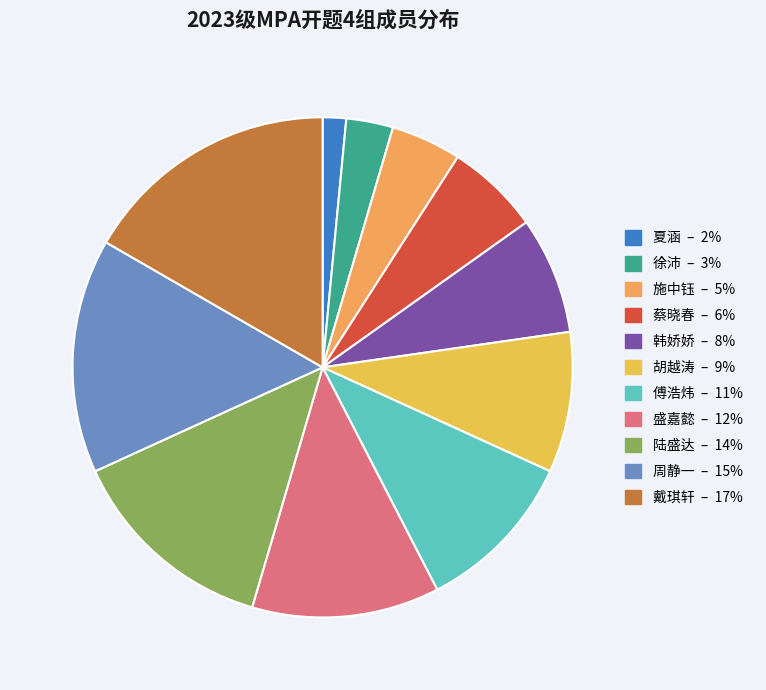

Is there any slice that represents more than half of the pie?

No